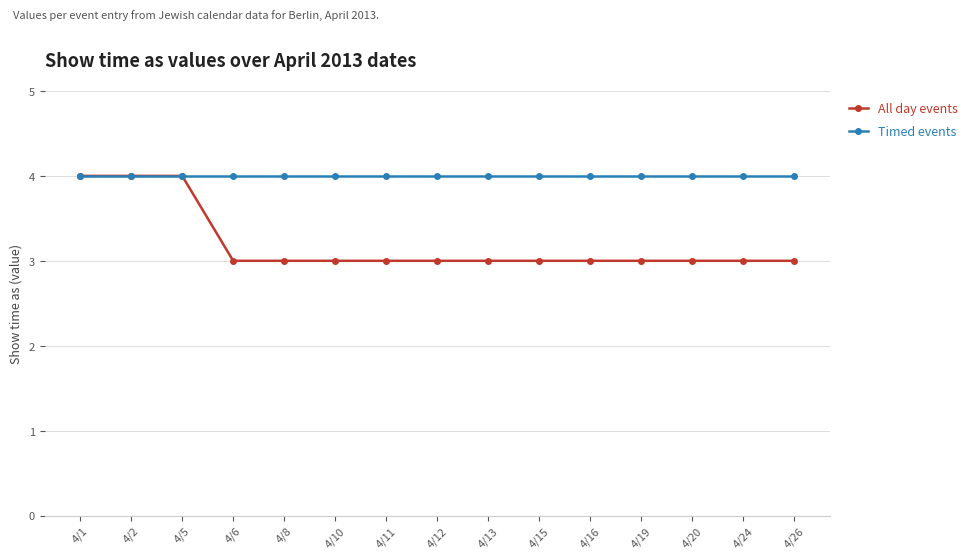

At how many categories does at least one series exceed 3?

15